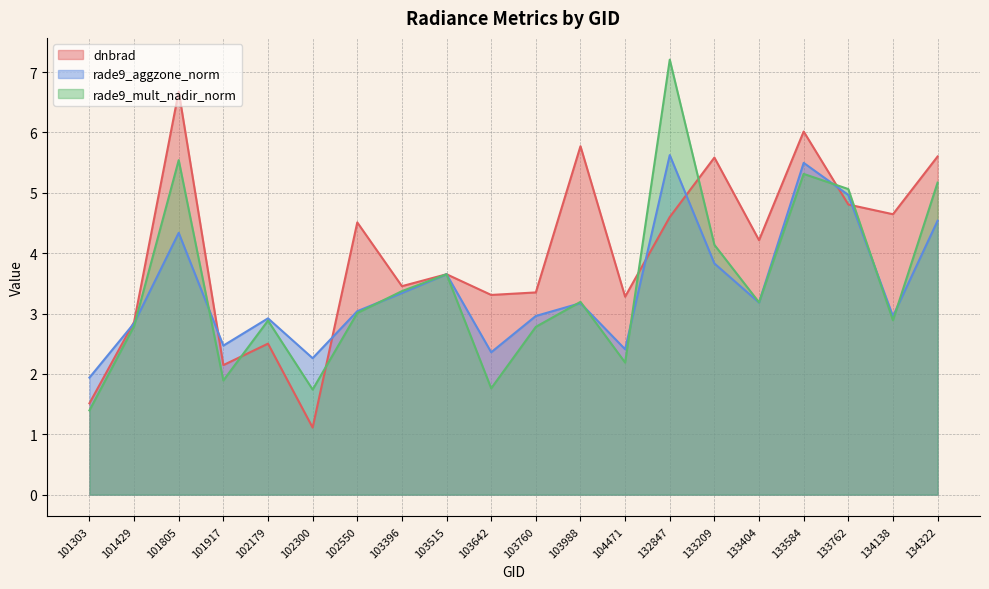

In rade9_aggzone_norm, how many points are lower than both neighbors (excluding endpoints)?

6